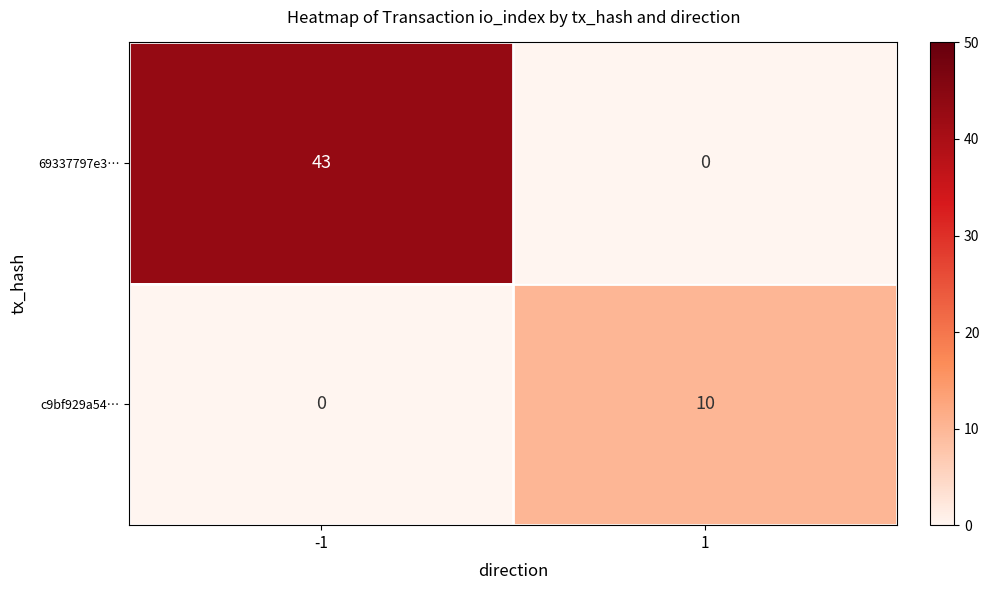

Rank the series by their average value, from highest to lowest.

69337797e3…, c9bf929a54…